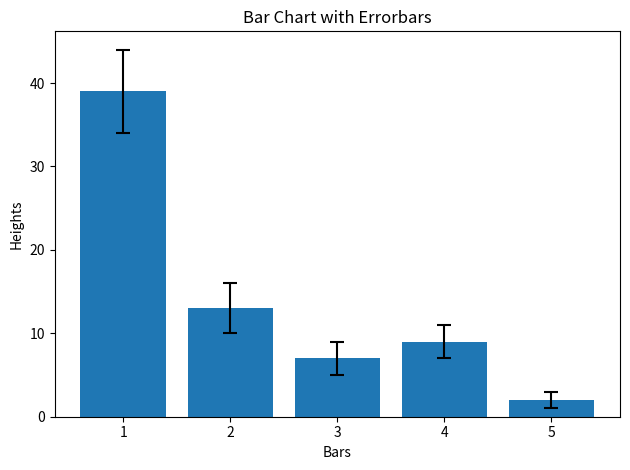

What is the change in value from 1 to 2?

-26